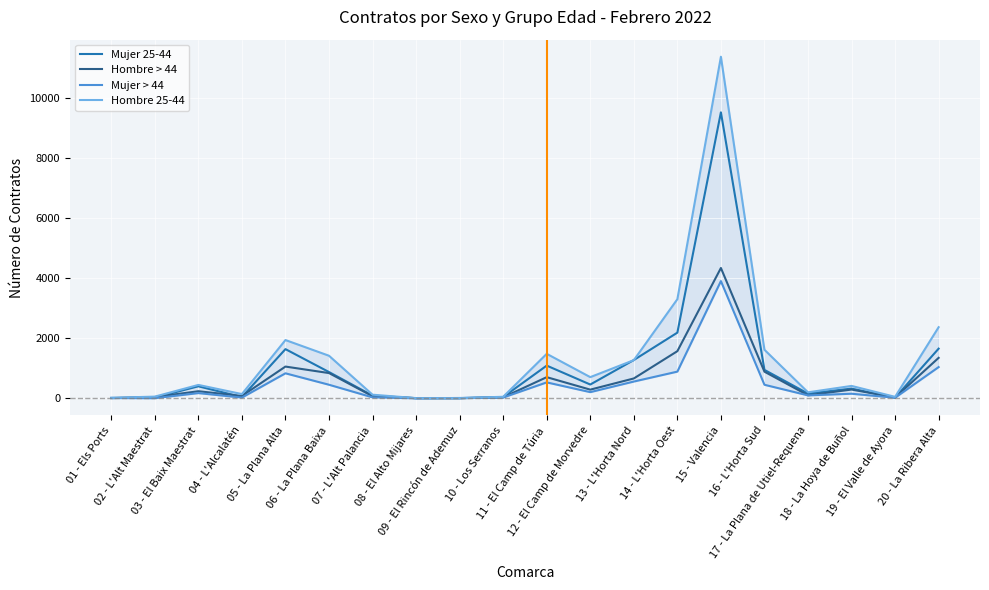

What is the difference between the maximum and minimum values in the Hombre > 44 series?

4330